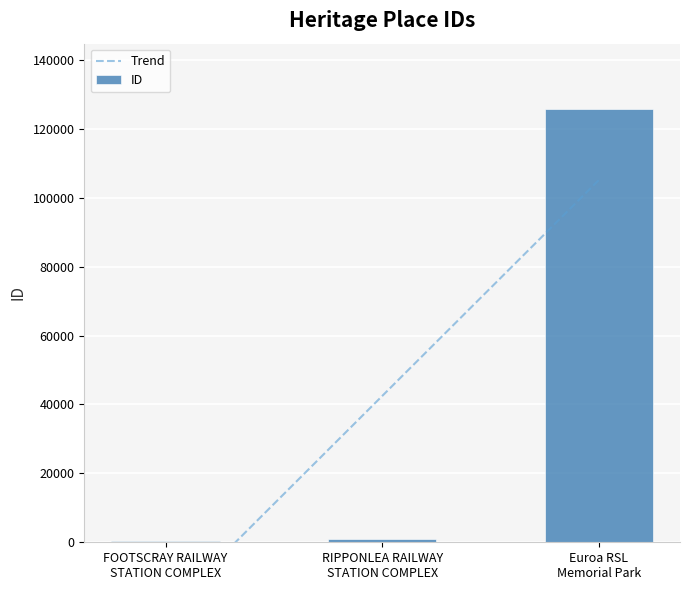

The value at FOOTSCRAY RAILWAY
STATION COMPLEX is 503. True or false?

True